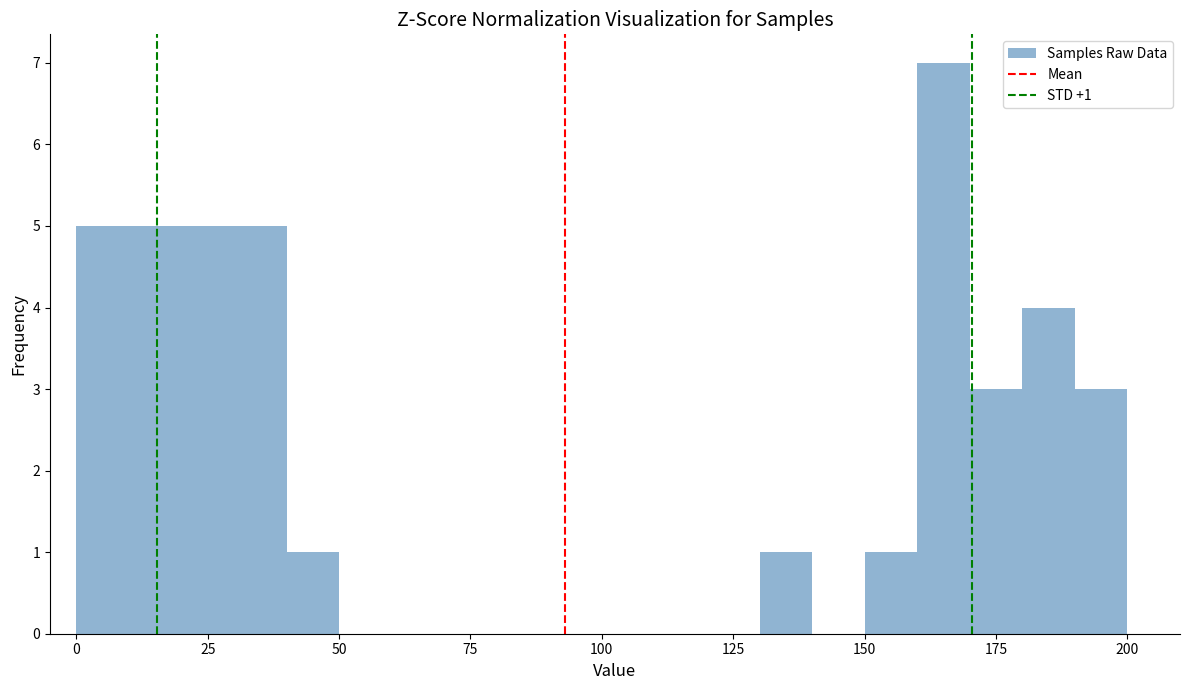

Read against the x-axis, roughly where is the centre of the tallest bar?

165